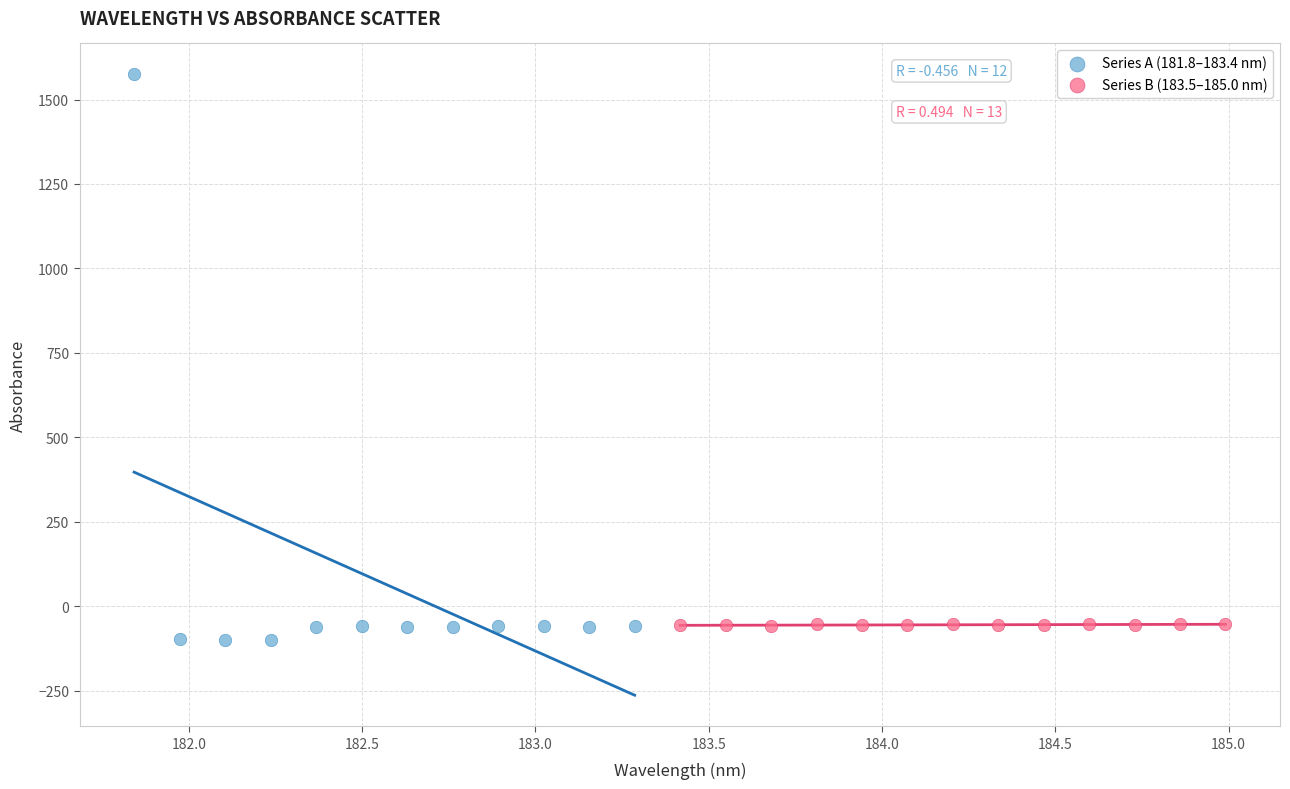

Which series has the largest Y range (max minus min)?

Series A (181.8–183.4 nm)